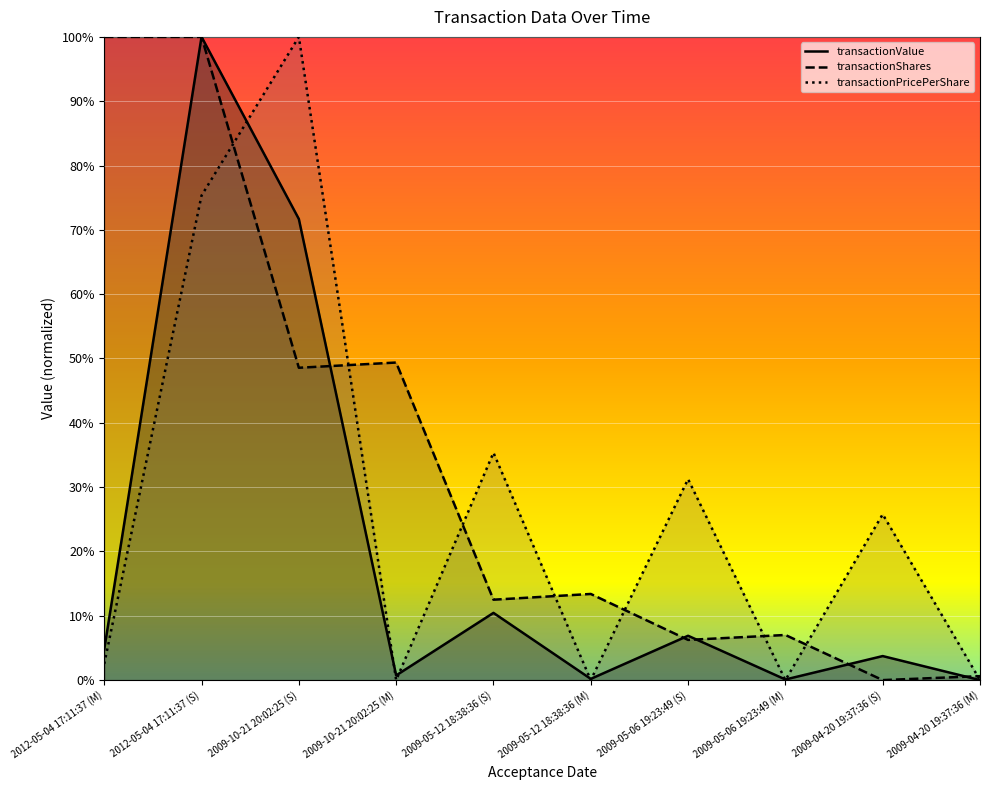

At which label does transactionShares reach its minimum?

2009-04-20 19:37:36 (S)